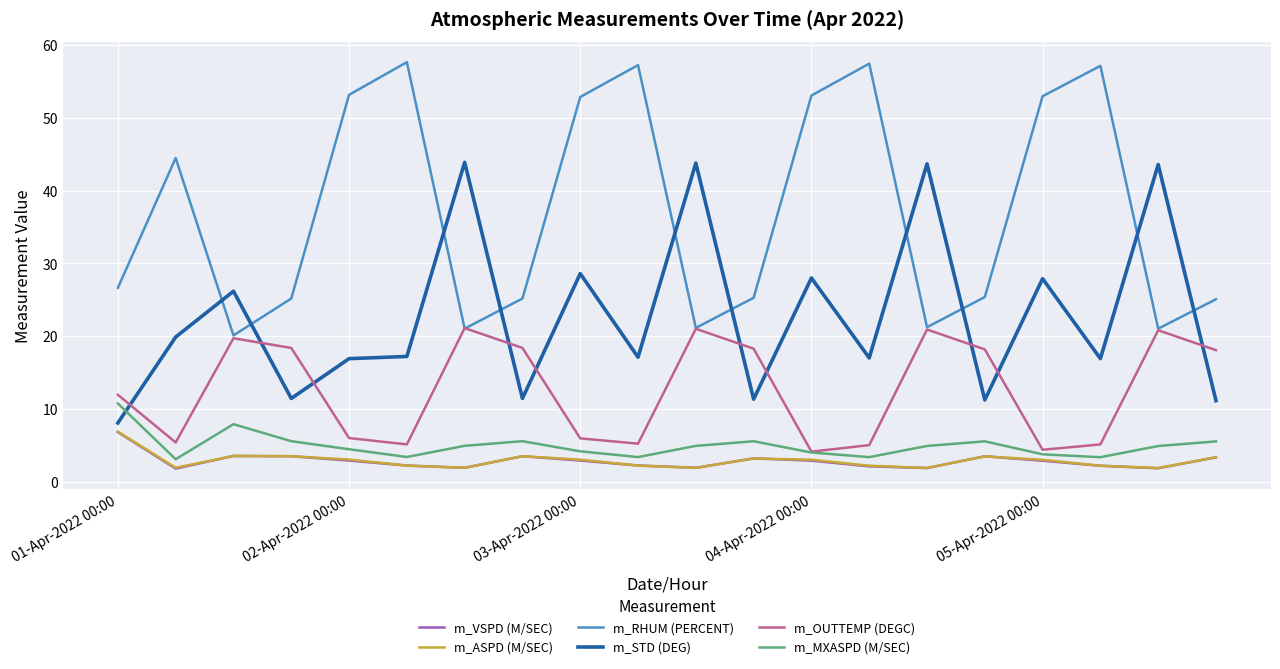

What are all the series names shown in the legend?

m_VSPD (M/SEC), m_ASPD (M/SEC), m_RHUM (PERCENT), m_STD (DEG), m_OUTTEMP (DEGC), m_MXASPD (M/SEC)